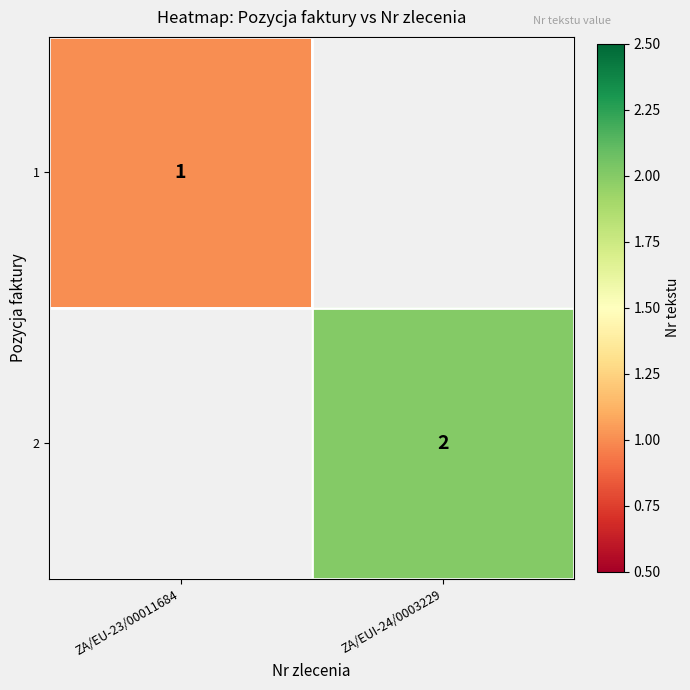

Is the value of 1 at ZA/EU-23/00011684 greater than the value of 2 at ZA/EUI-24/0003229?

No